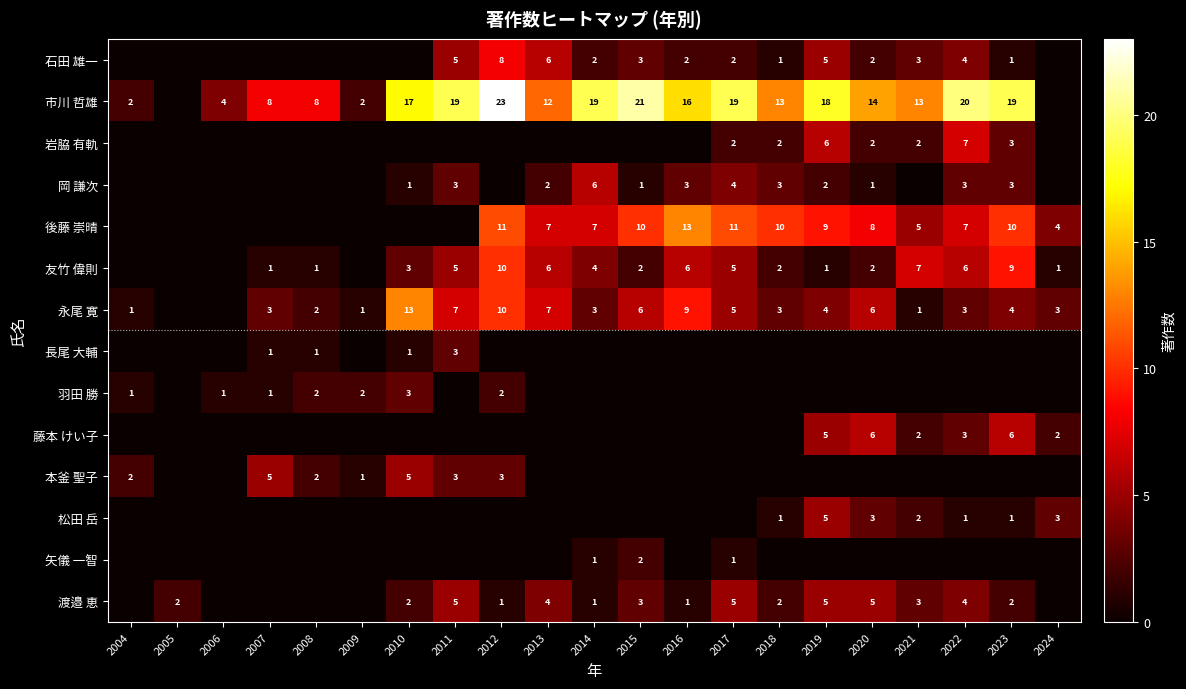

What is the sum of the 友竹 偉則 values at 2007 and 2015?

3